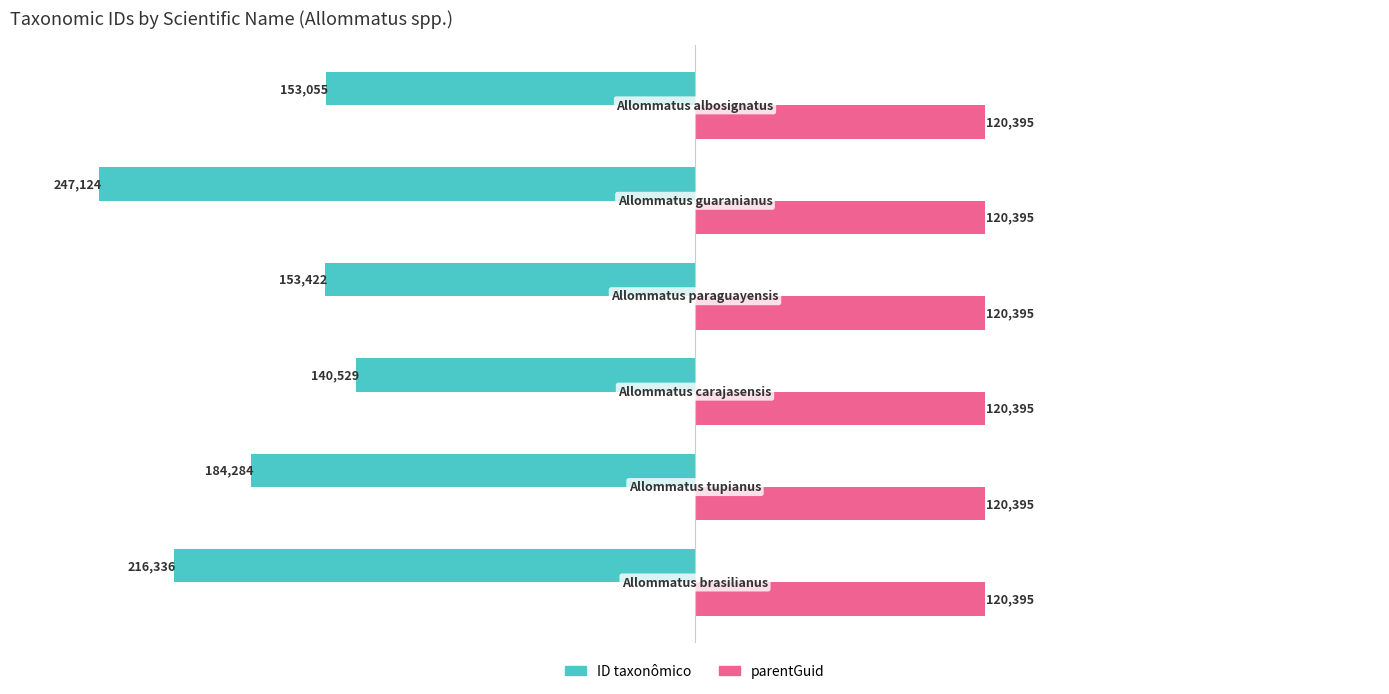

How many data points does each series have?

6